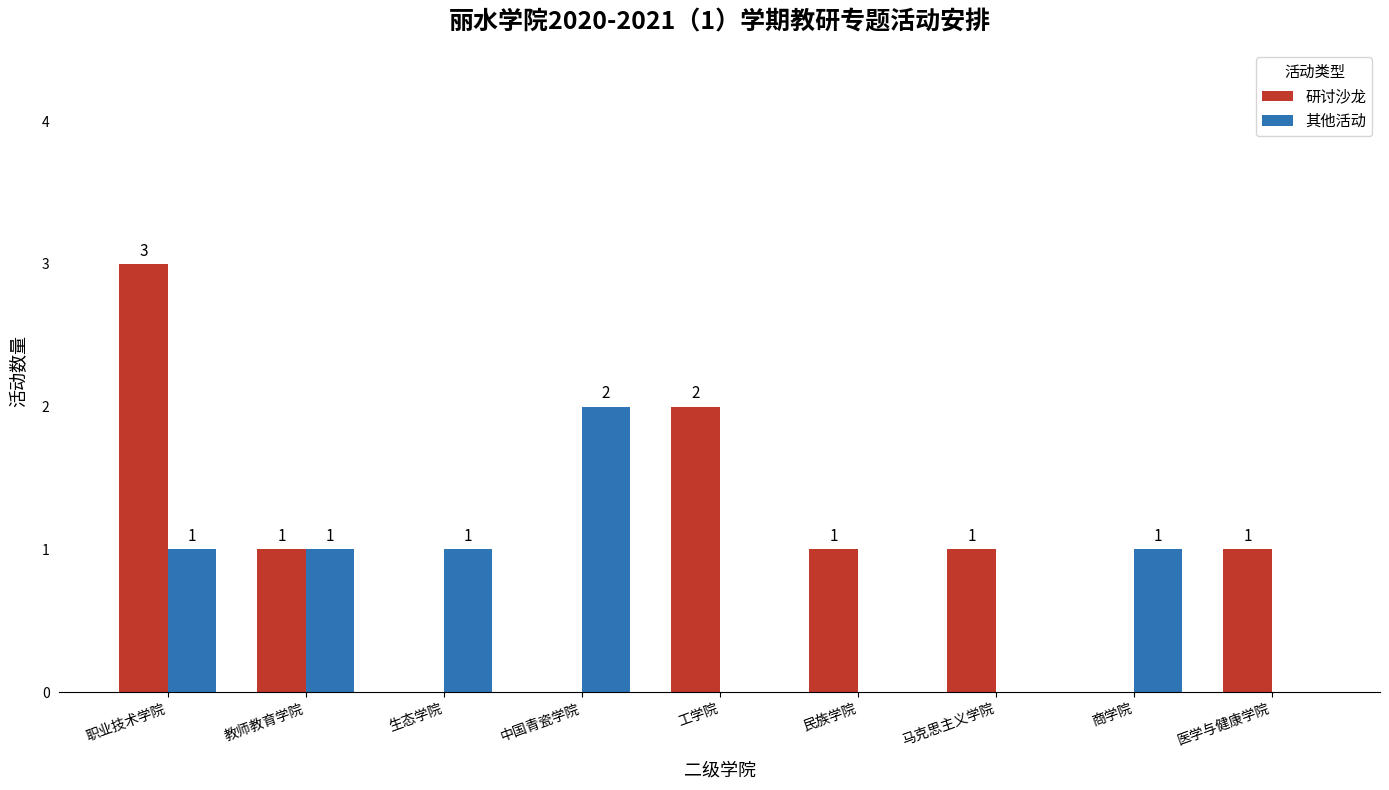

Is the value of 其他活动 at 民族学院 greater than the value of 研讨沙龙 at 医学与健康学院?

No